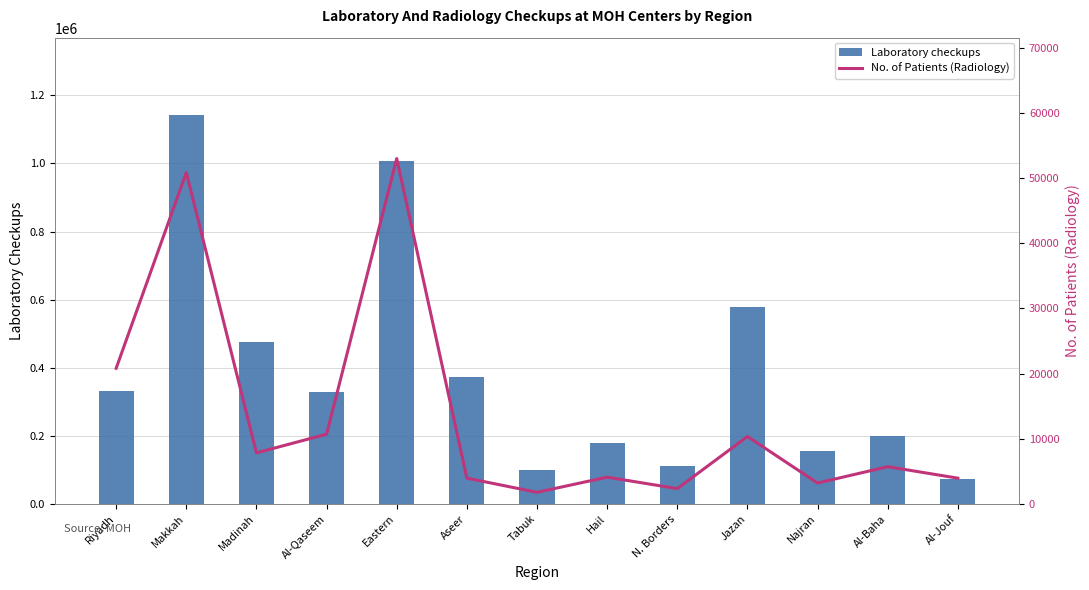

What is the difference between the highest and lowest values at Al-Qaseem?

317492